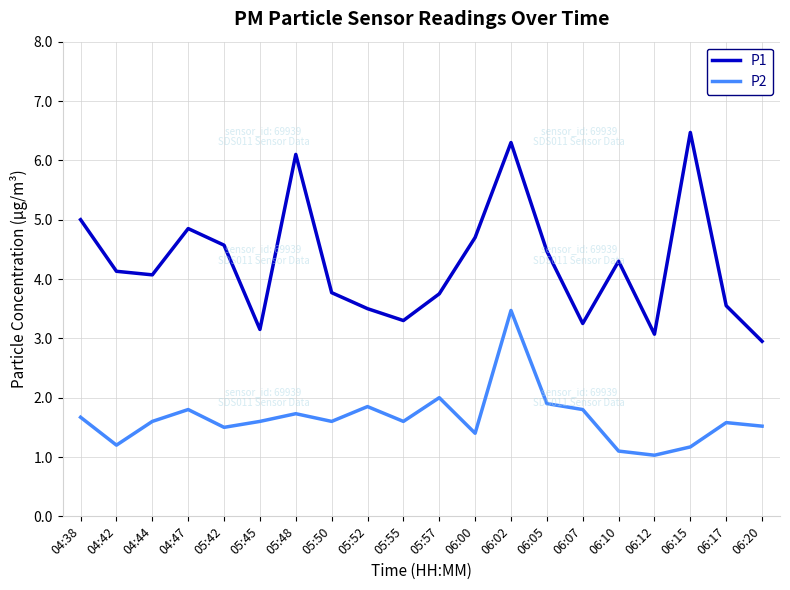

At 06:12, list the series in order from smallest to largest.

P2, P1